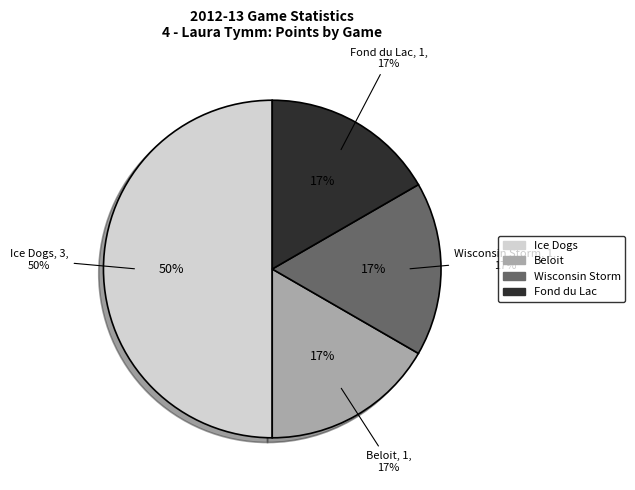

Rank the categories by value from highest to lowest.

Ice Dogs, Beloit, Wisconsin Storm, Fond du Lac